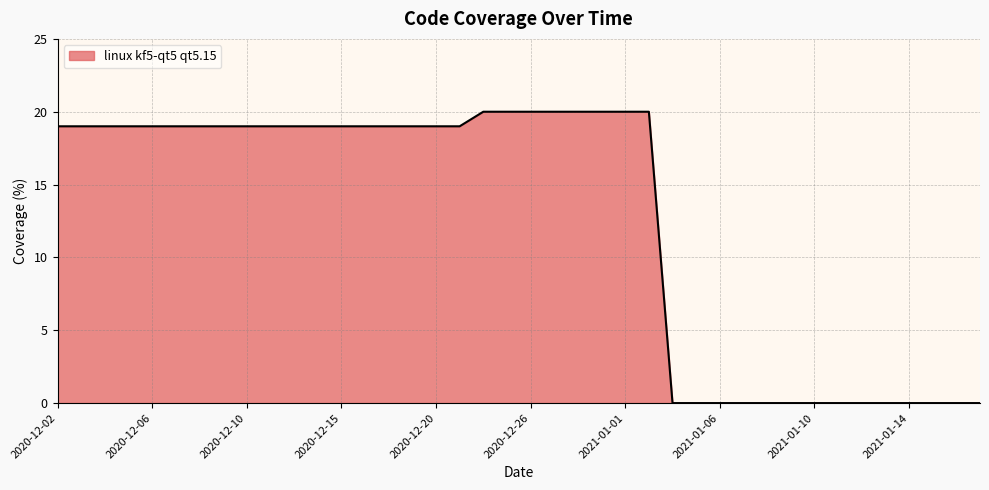

What is the maximum value shown in the chart?

20